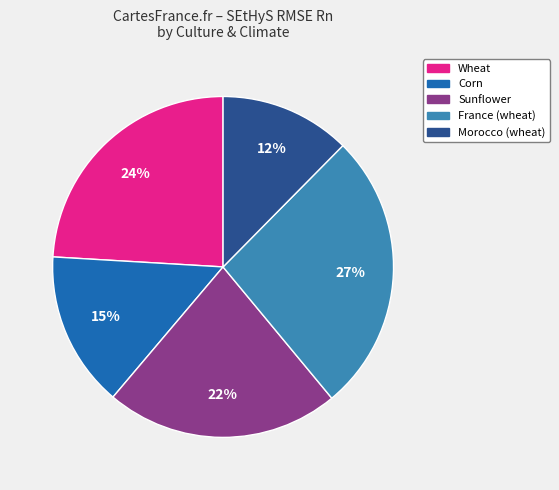

To the nearest percent, what percentage of the pie is Wheat?

24%